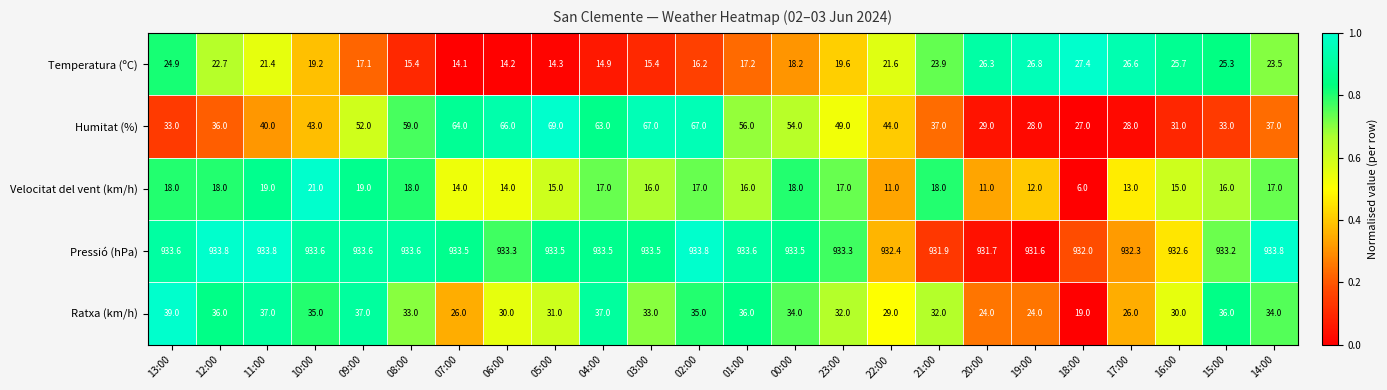

At 17:00, list the series in order from largest to smallest.

Pressió (hPa), Humitat (%), Temperatura (ºC), Ratxa (km/h), Velocitat del vent (km/h)